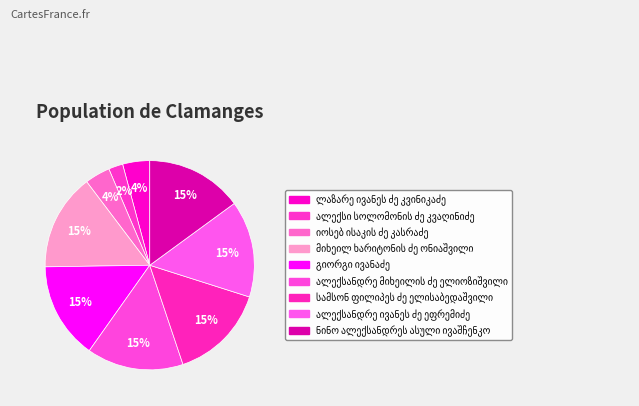

How many segments does this pie chart have?

9